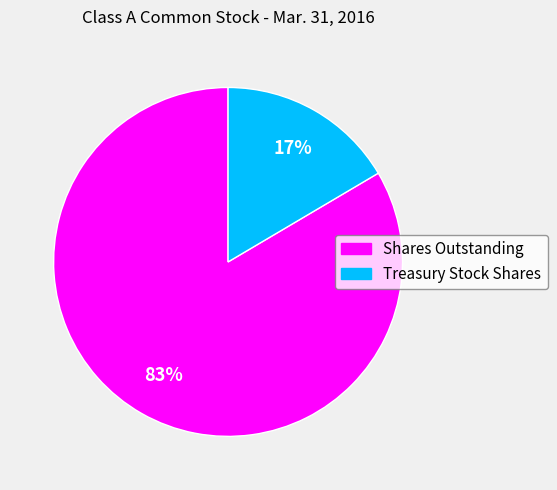

What percentage is the Shares Outstanding slice, to the nearest percent?

83%